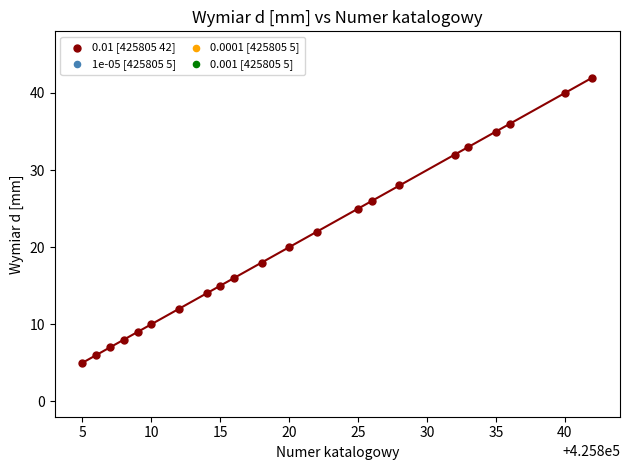

What Y value in the scatter plot is closest to 23?

22